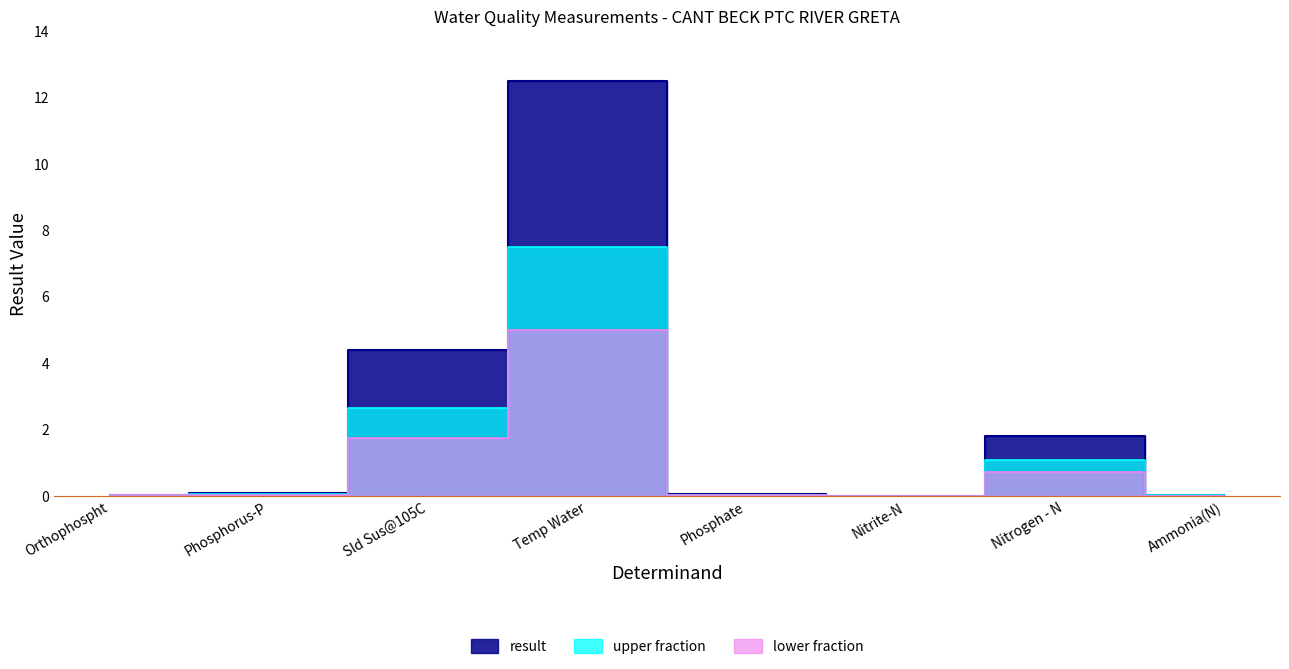

How many points are higher than both their immediate neighbors (excluding endpoints)?

2